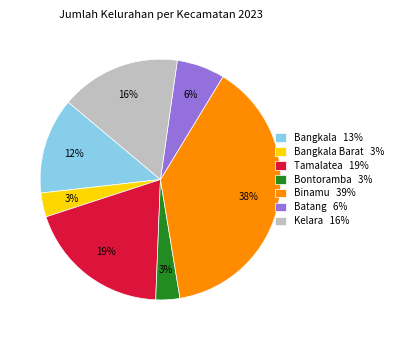

Which category has the biggest portion of the pie?

Binamu